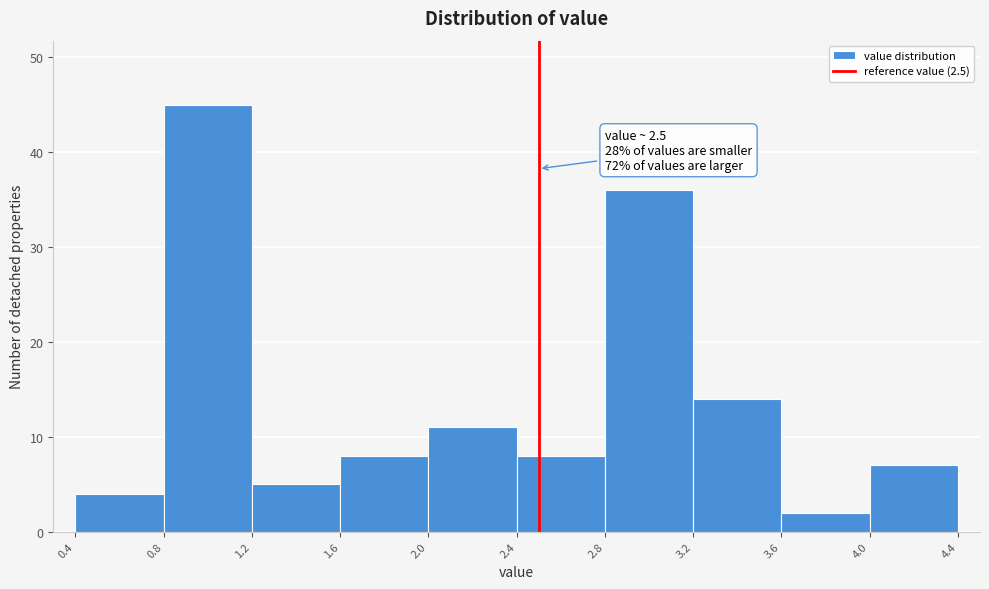

Which range on the x-axis has the tallest bar?

0.8 to 1.2